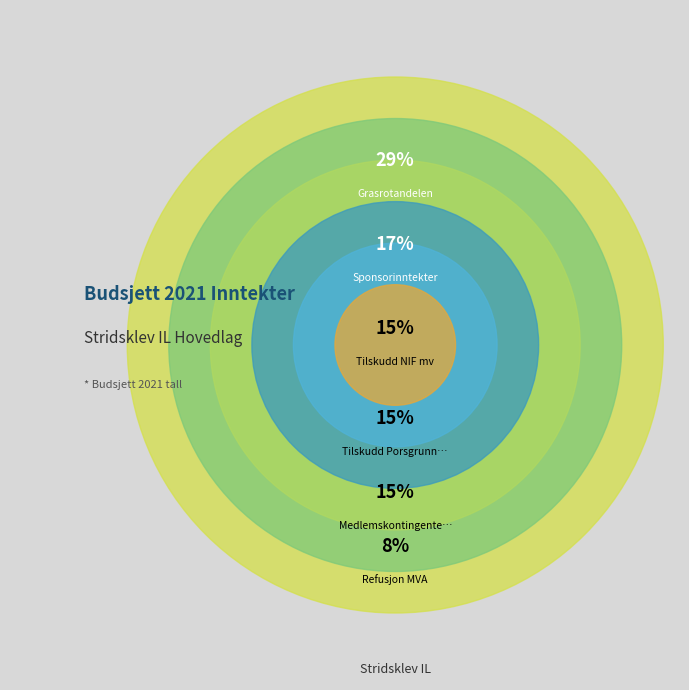

Does any single category account for the majority?

No